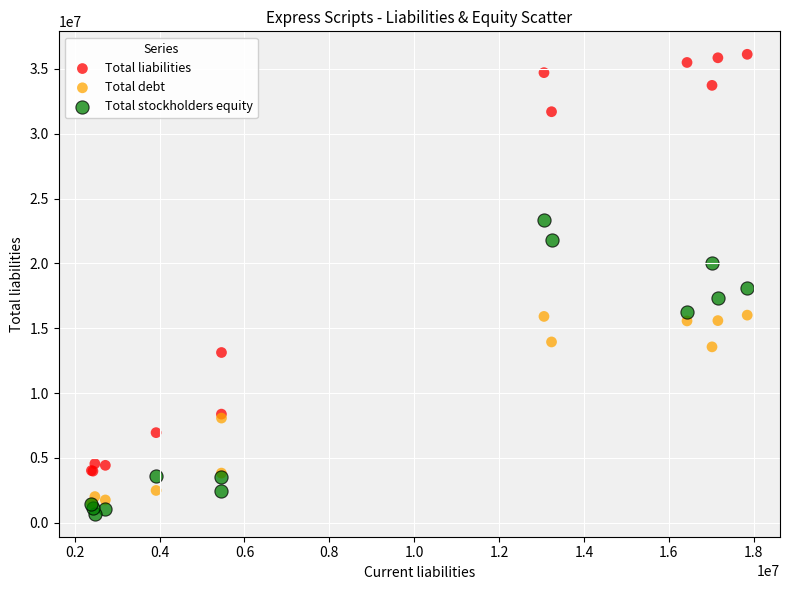

In the Total stockholders equity series, what Y value is closest to 12040700?

16236000